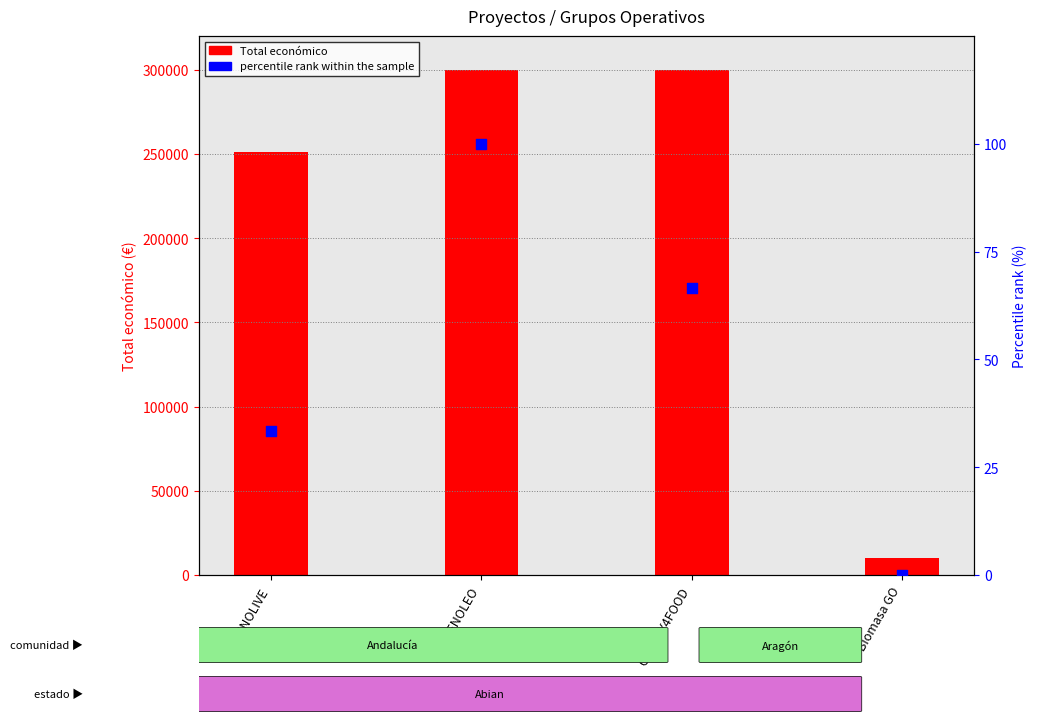

What is the total value across all series at CHERRY4FOOD?

300049.7